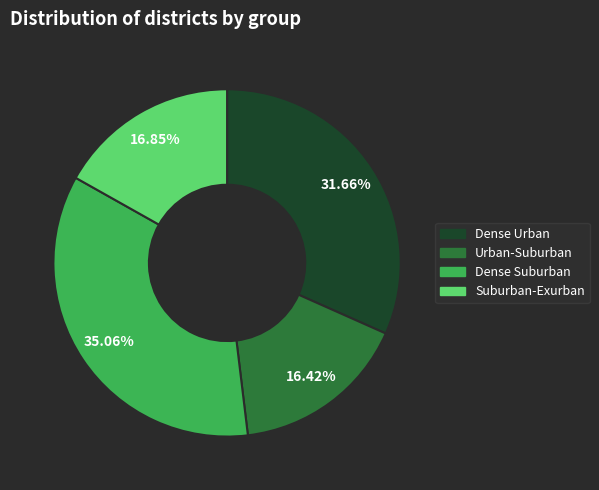

Is there any slice that represents more than half of the pie?

No